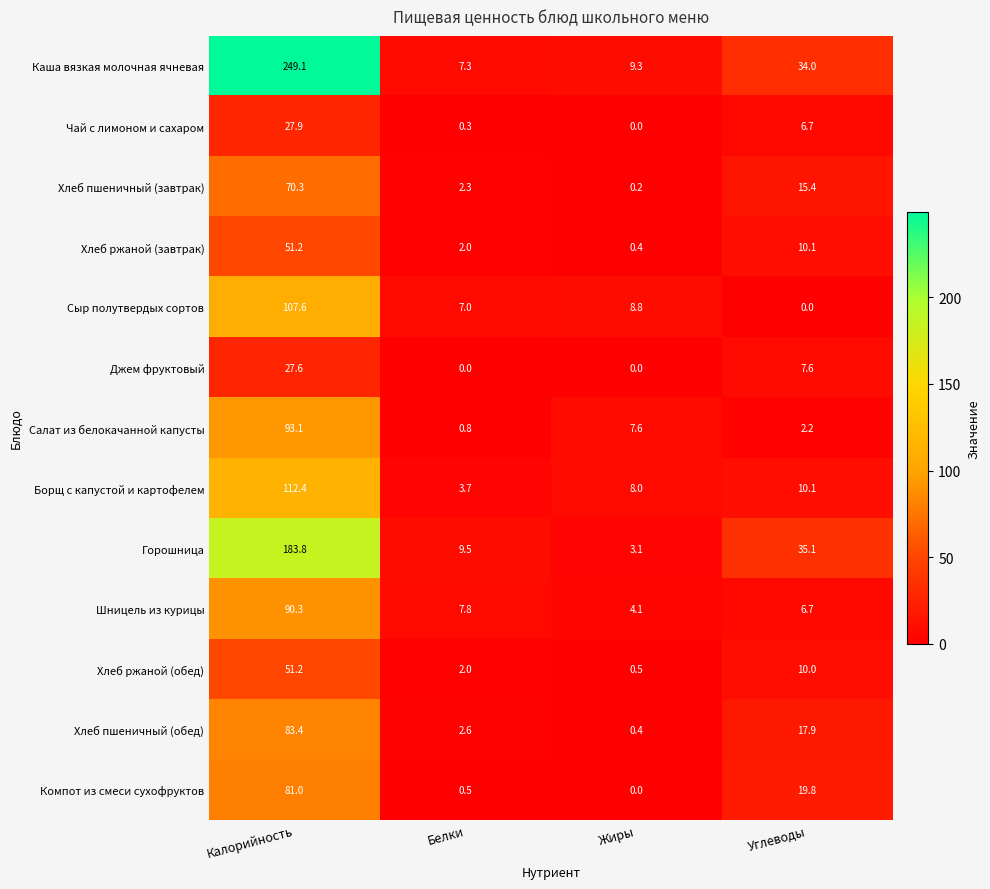

Rank the categories by Шницель из курицы value from lowest to highest.

Жиры, Углеводы, Белки, Калорийность